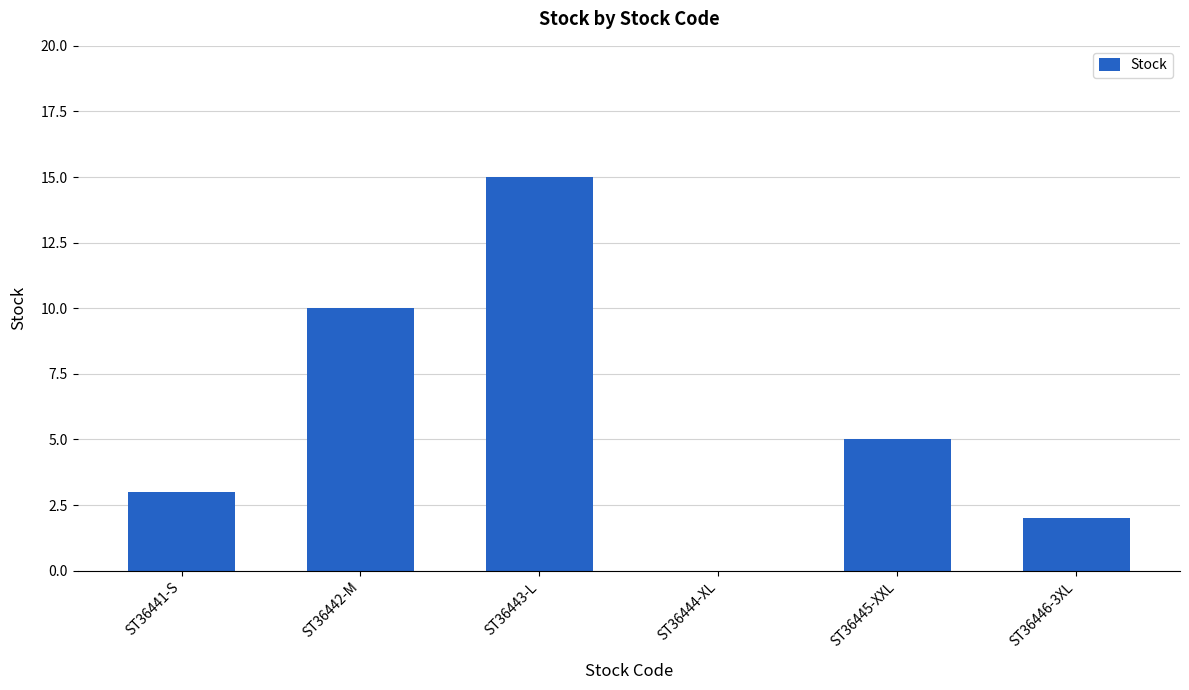

What is the change in value from ST36441-S to ST36443-L?

+12